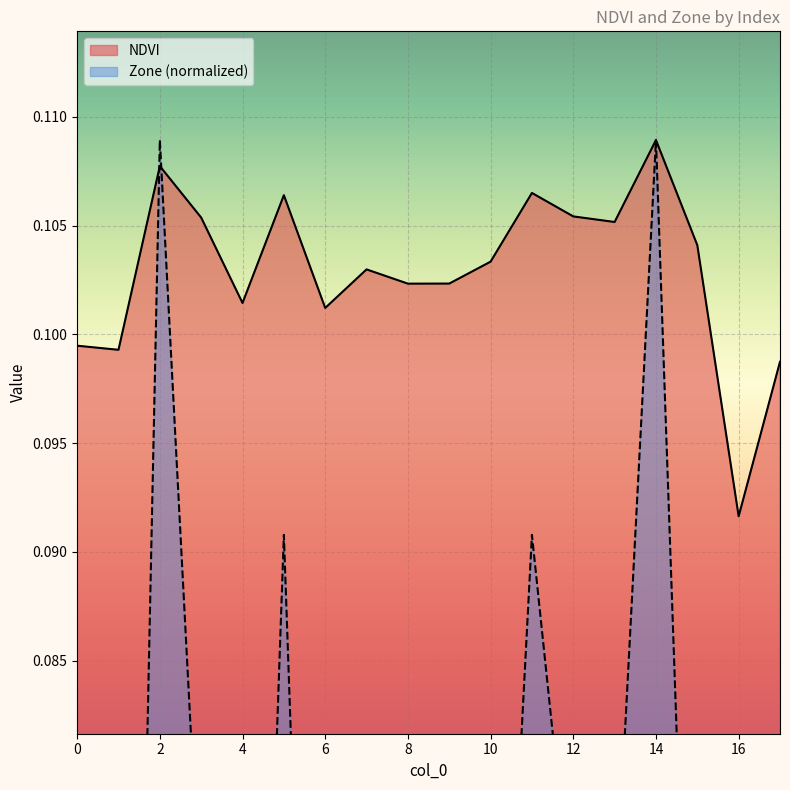

List the series in order of their overall mean, lowest first.

Zone, NDVI